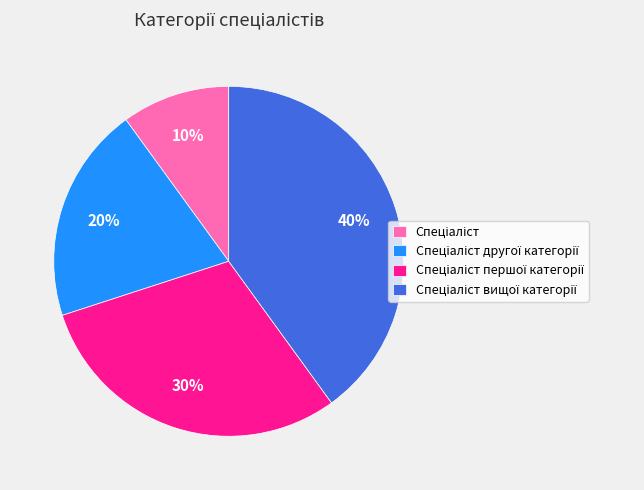

Does any single category account for the majority?

No